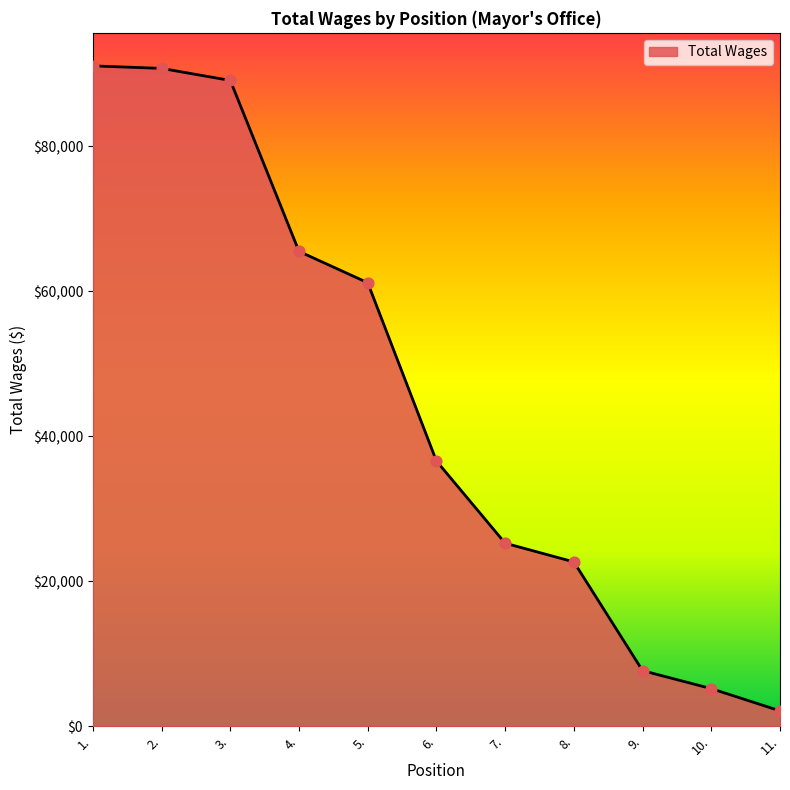

What is the change in value from 7. to 10.?

-20069